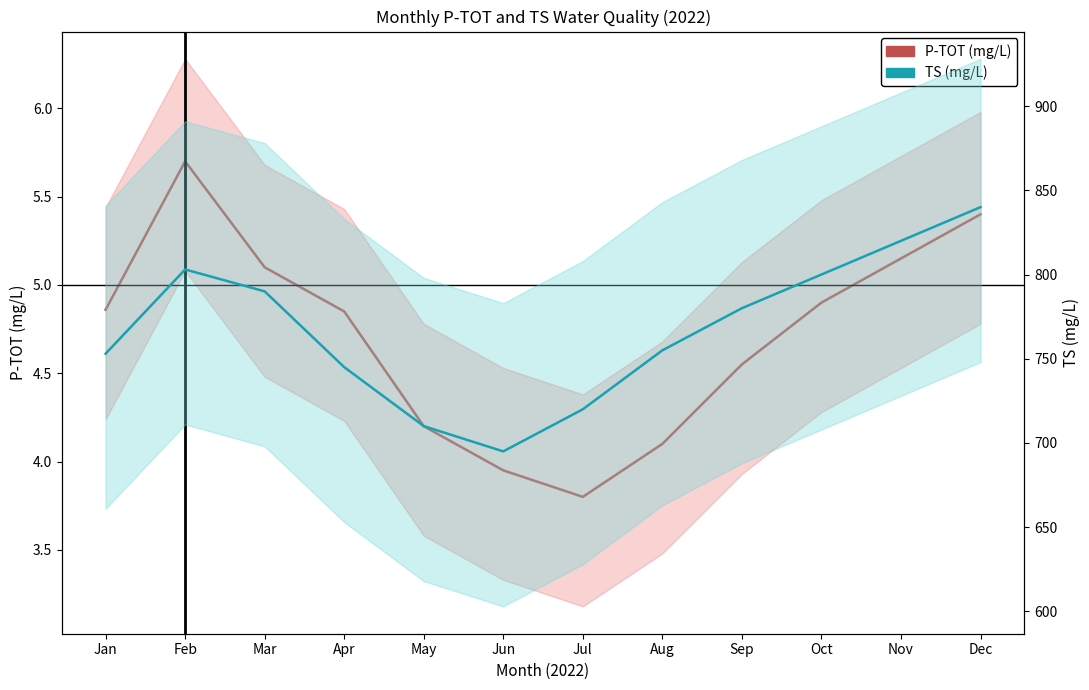

Which label corresponds to the smallest value in the chart?

Jul